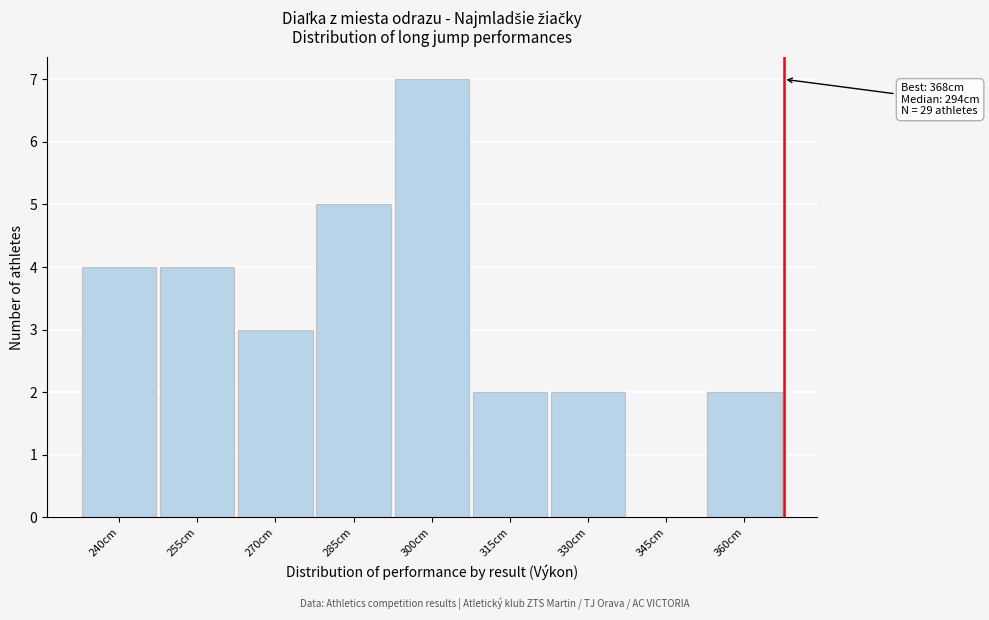

Reading left to right, what are all the values shown in this chart?

240cm=4	255cm=4	270cm=3	285cm=5	300cm=7	315cm=2	330cm=2	345cm=0	360cm=2